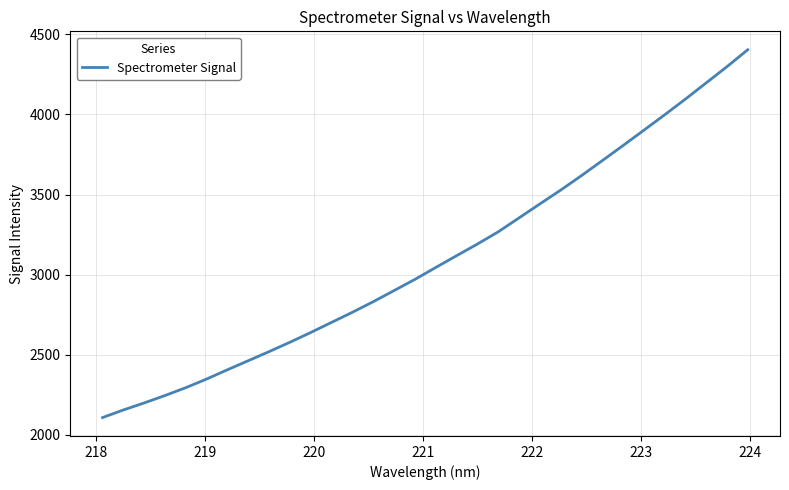

What is the smallest value displayed?

2107.7